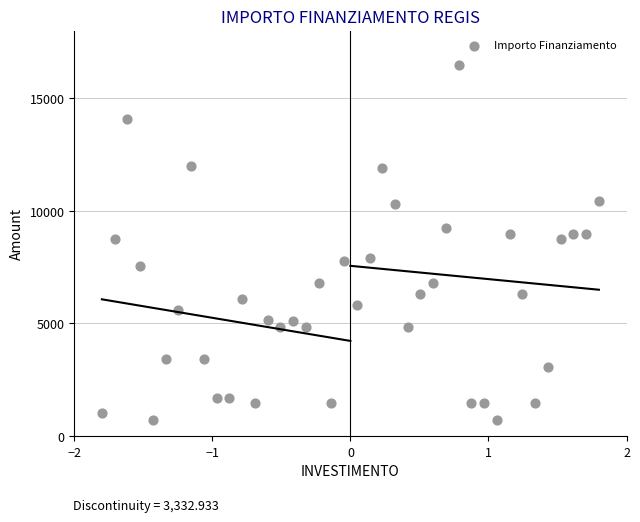

What is the range of Y values (max minus min)?

15735